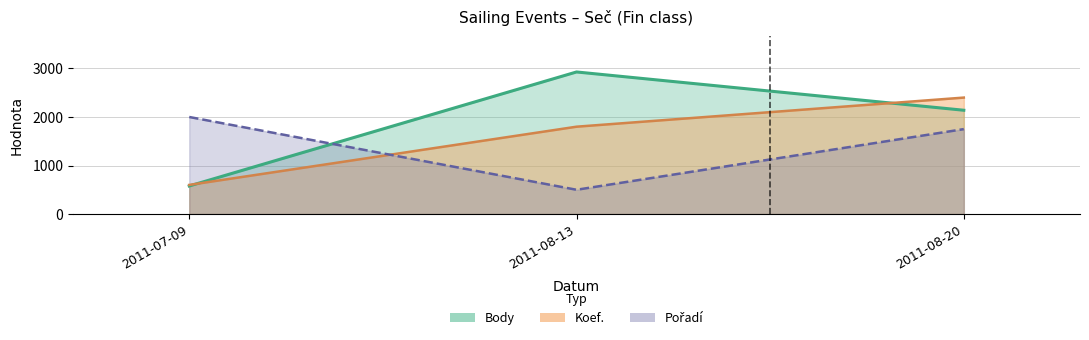

Reading left to right, extract all data points from this chart.

Body: 2011-07-09=578	2011-08-13=2928	2011-08-20=2139
Koef.: 2011-07-09=600	2011-08-13=1800	2011-08-20=2400
Pořadí: 2011-07-09=2000	2011-08-13=500	2011-08-20=1750